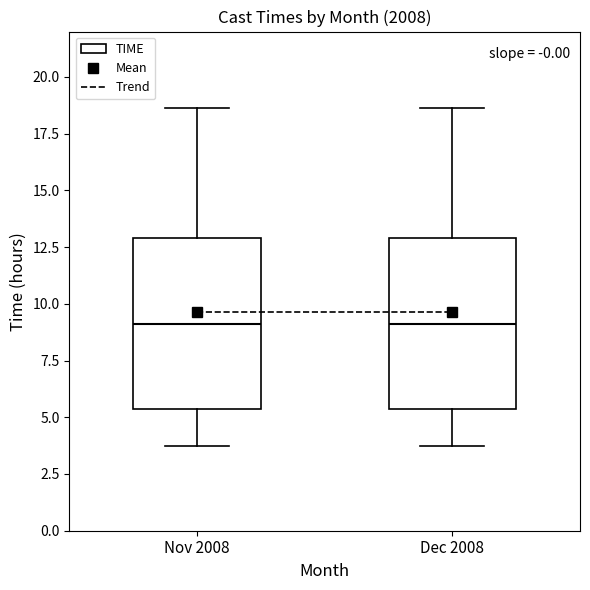

Where is the upper edge of the box for Nov 2008 on the y-axis? The values are not printed on the chart, so give them approximately, as read against the axis.

13.0